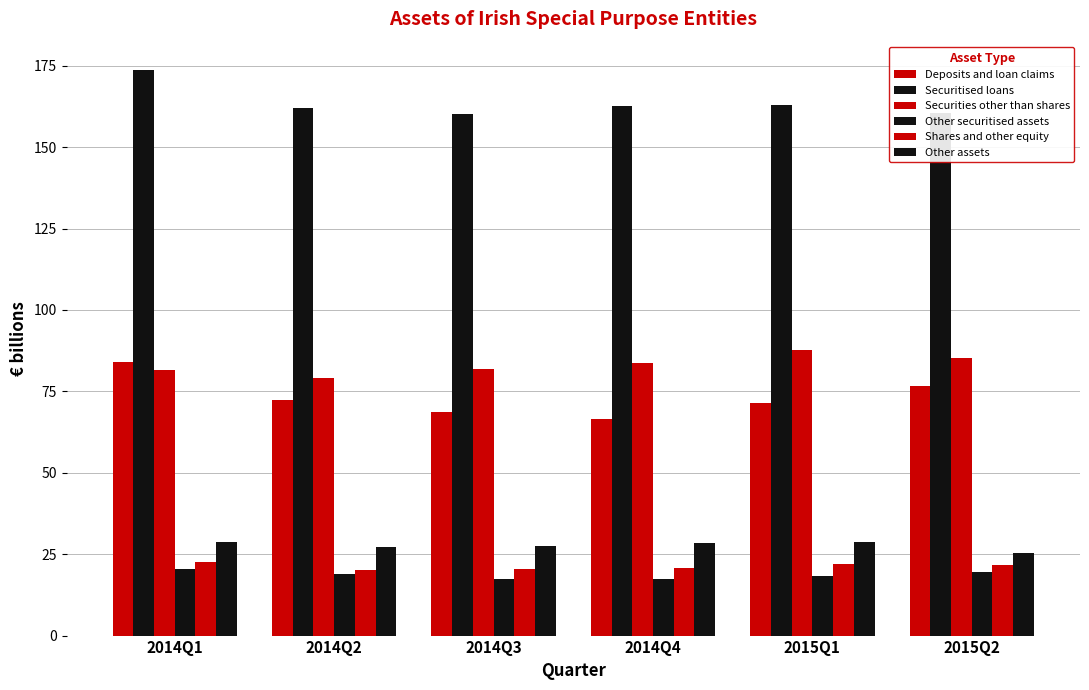

List the series in order of their peak value, lowest first.

Other securitised assets, Shares and other equity, Other assets, Deposits and loan claims, Securities other than shares, Securitised loans